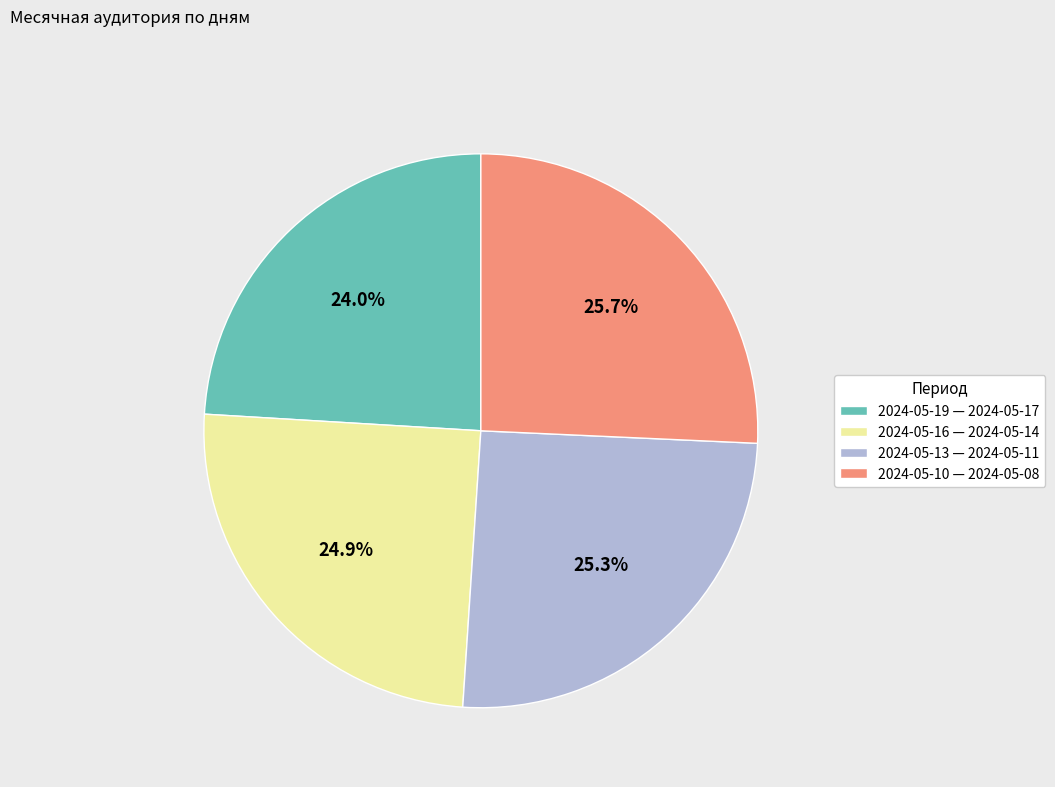

To the nearest percent, what is the difference between the largest and smallest slice percentages?

2%